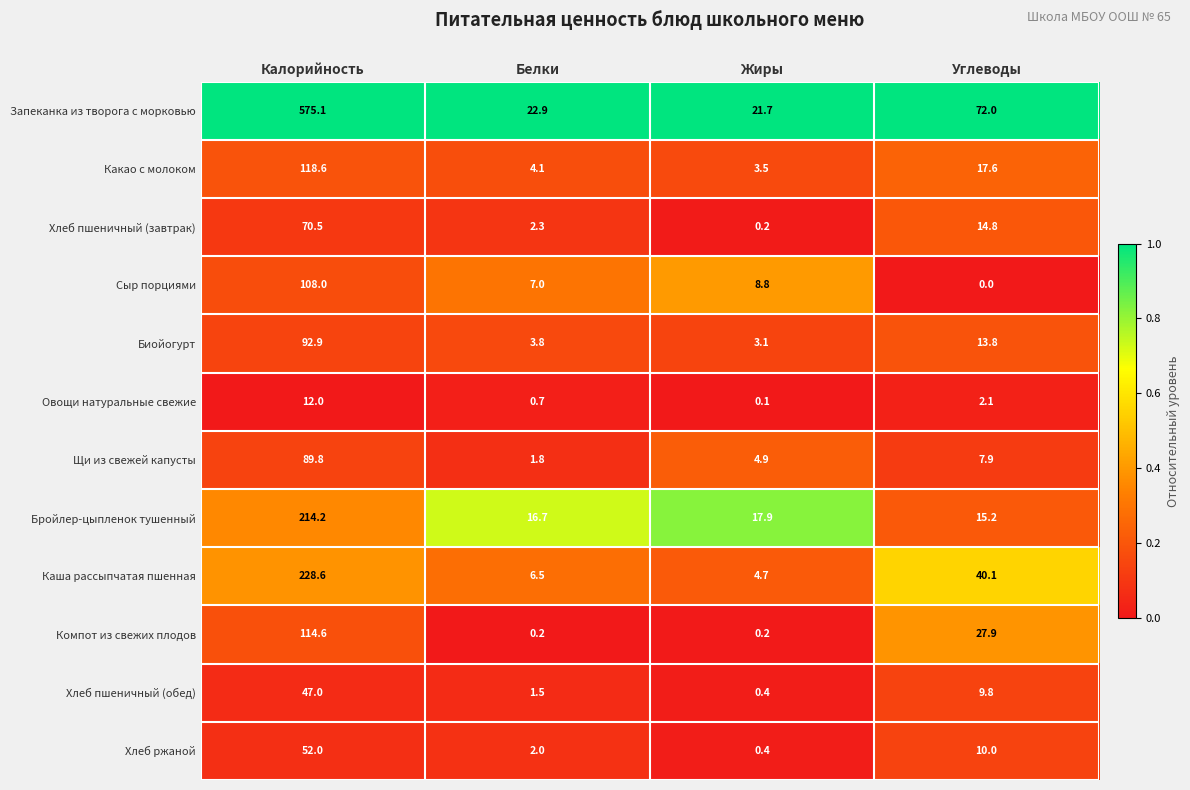

What is the difference between the Хлеб пшеничный (обед) values at Калорийность and Жиры?

46.6